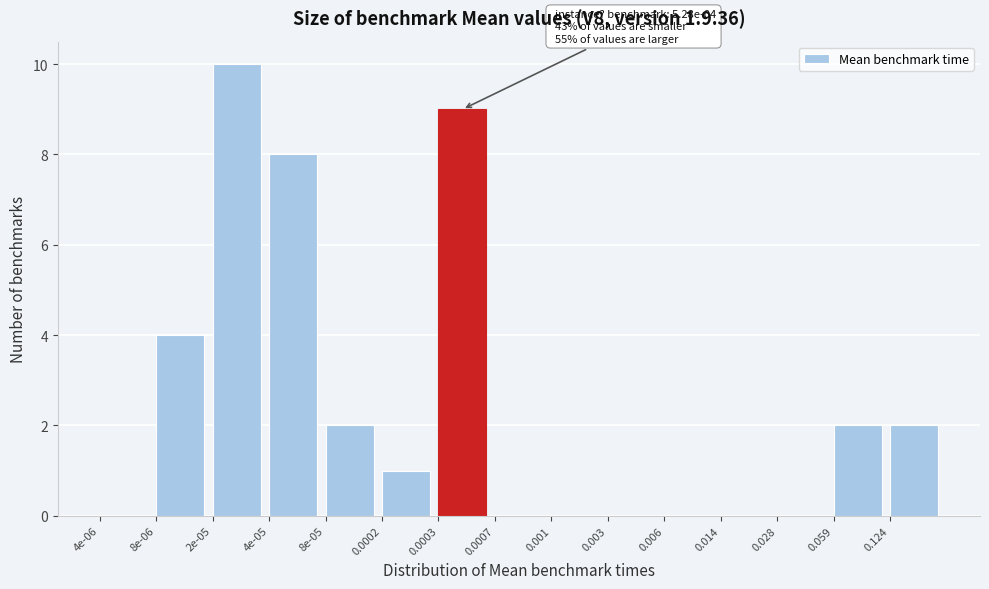

Reading right to left, extract all data points from this chart.

0.124=2	0.059=2	0.028=0	0.014=0	0.006=0	0.003=0	0.001=0	0.0007=0	0.0003=9	0.0002=1	8e-05=2	4e-05=8	2e-05=10	8e-06=4	4e-06=0